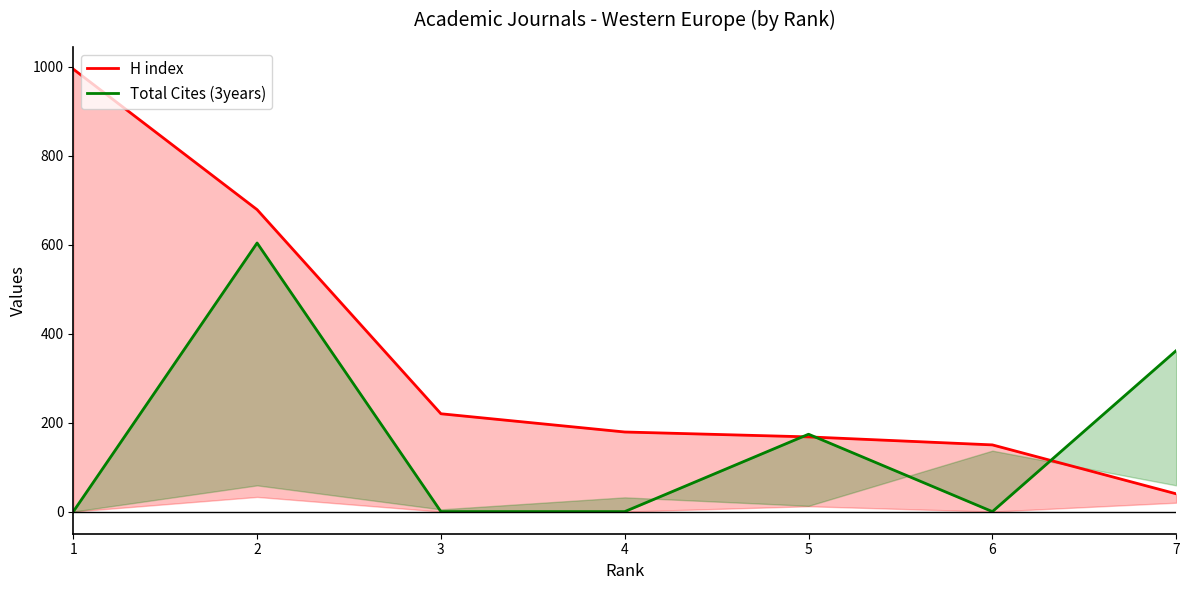

Which label corresponds to the smallest value in the chart?

1